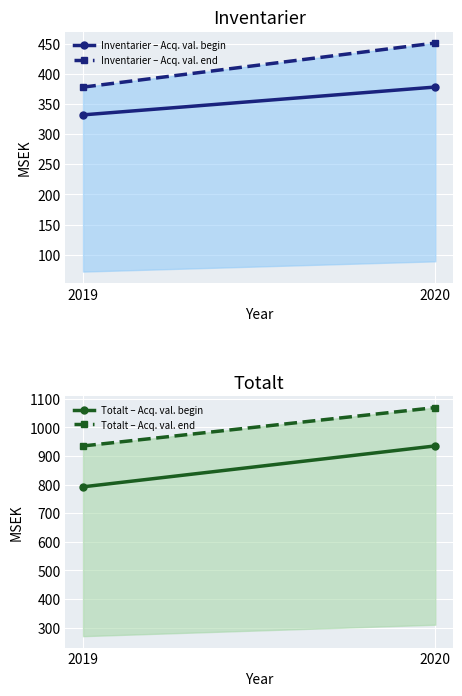

At 2019, list the series in order from largest to smallest.

Totalt – Acq. val. end, Totalt – Acq. val. begin, Inventarier – Acq. val. end, Inventarier – Acq. val. begin